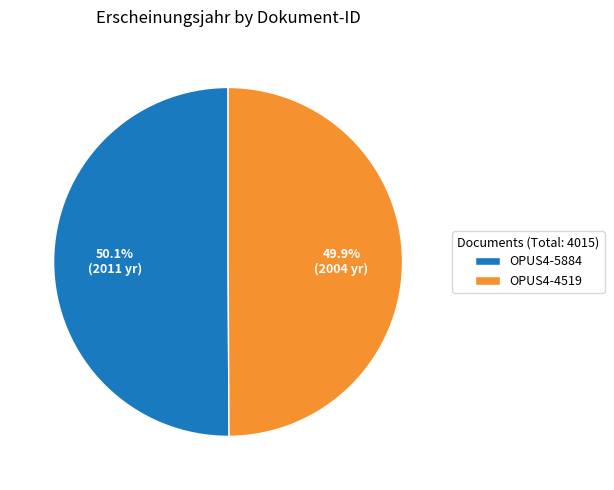

Approximately how many times larger is the value at OPUS4-4519 compared to OPUS4-5884?

1.0